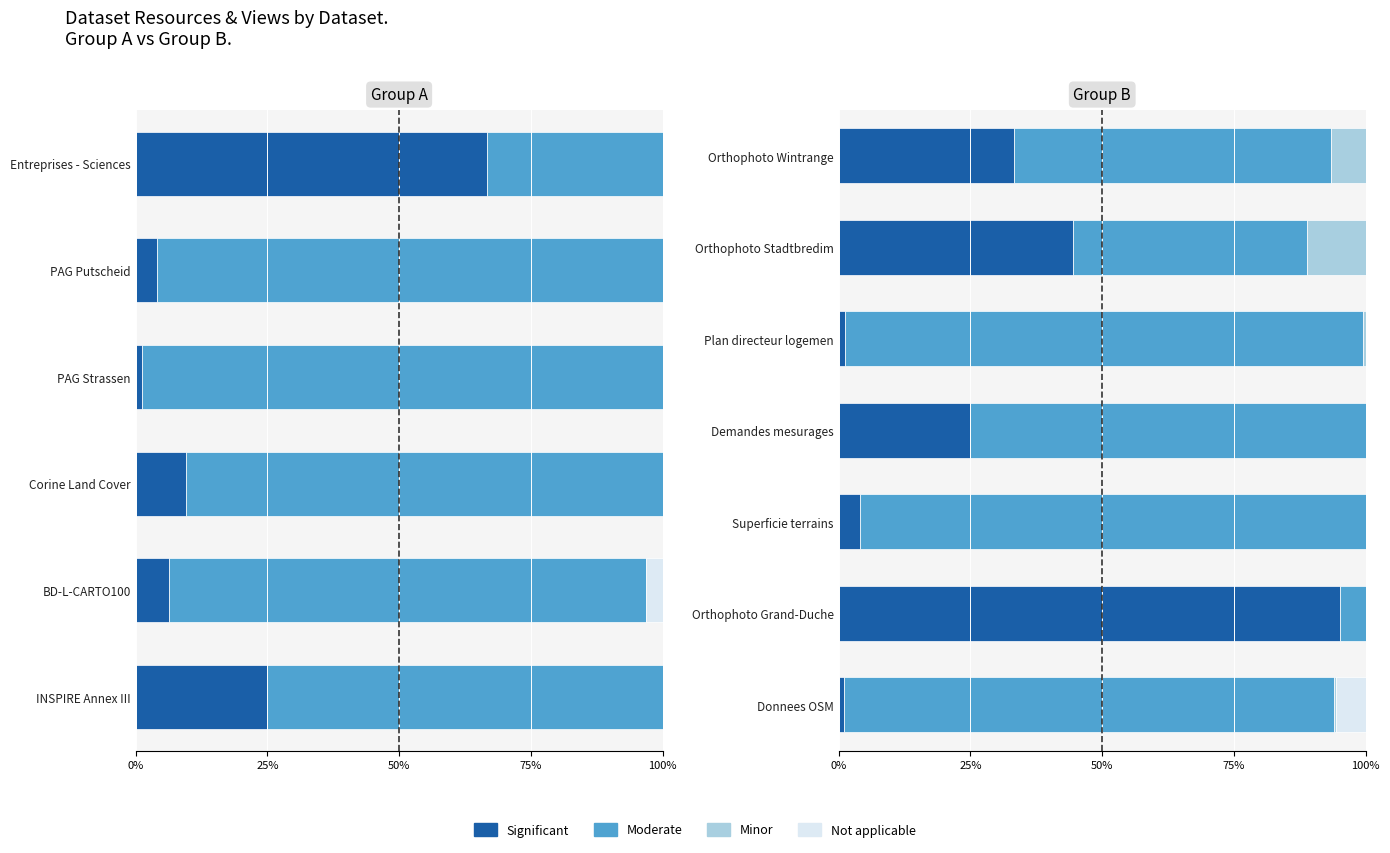

How many distinct data groups are displayed?

4